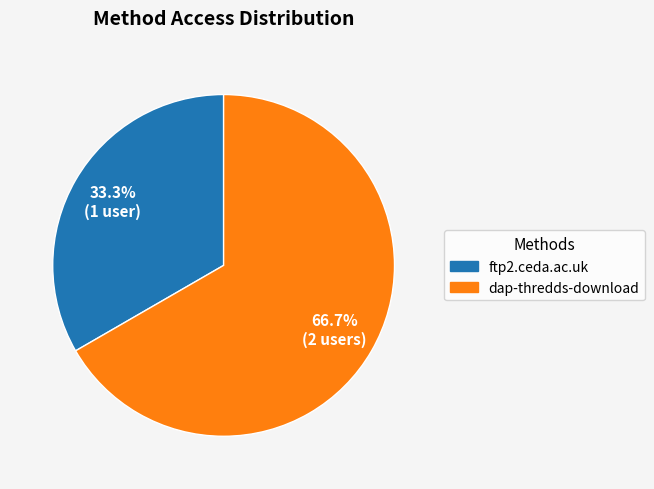

To the nearest percent, what is the difference between the ftp2.ceda.ac.uk and dap-thredds-download slice percentages?

33%